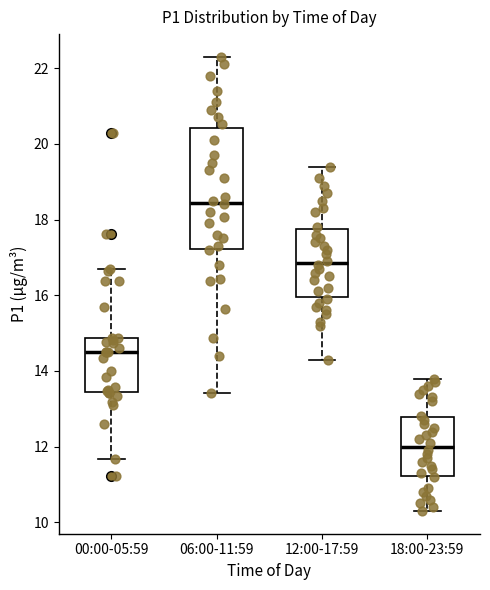

Which box has the highest median line?

06:00-11:59